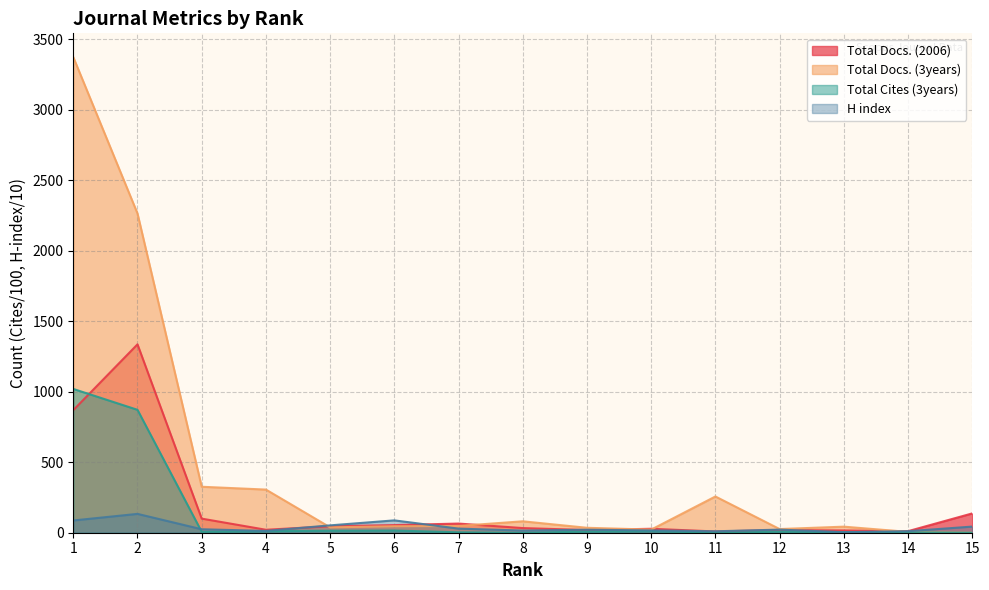

Where do Total Docs. (3years) and H index first cross each other?

4 and 5